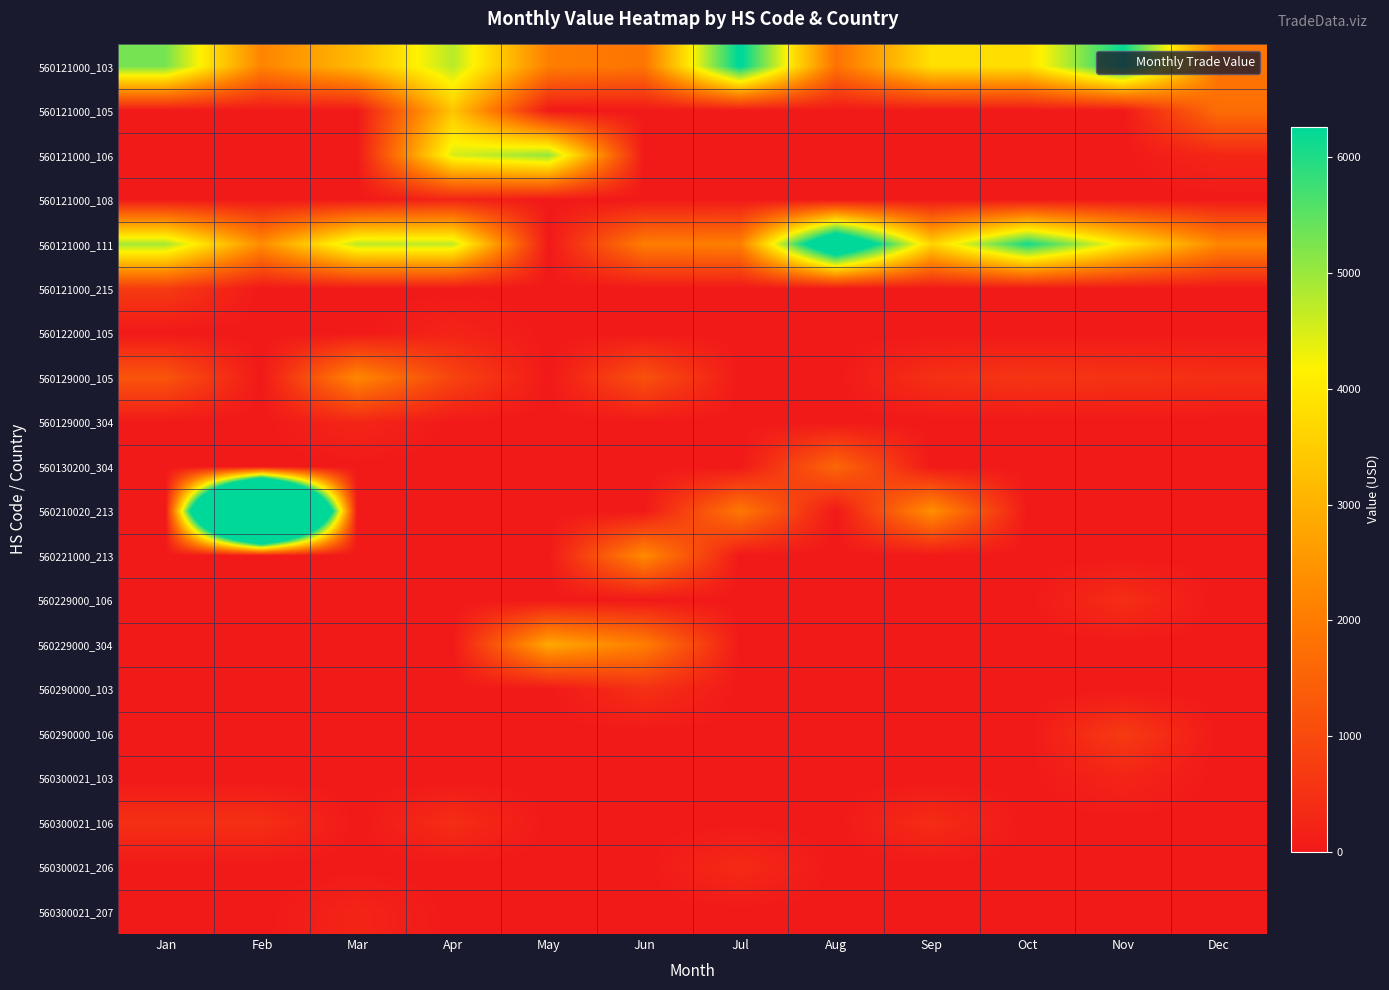

How many distinct data groups are displayed?

20